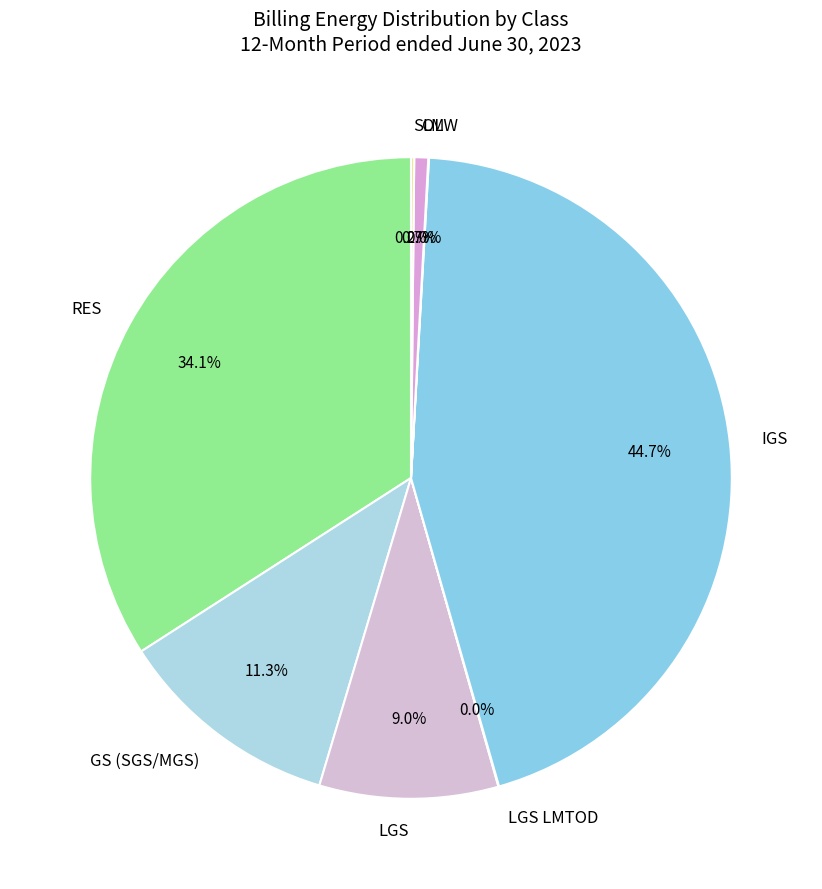

Which slice is the largest?

IGS